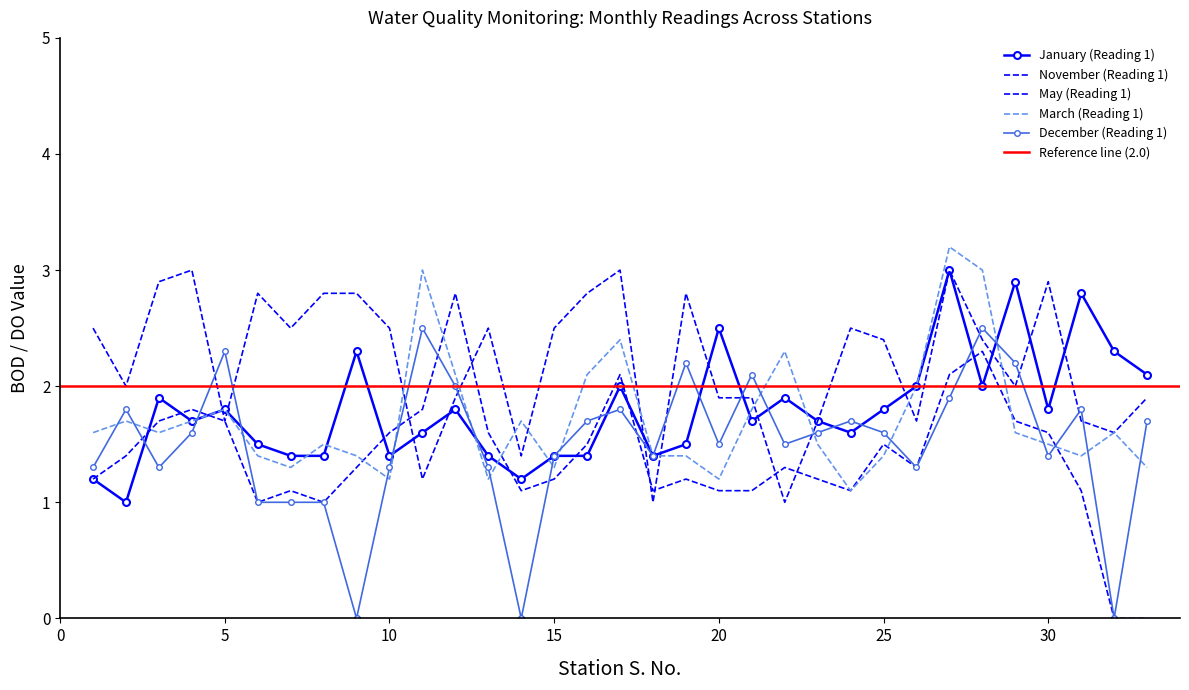

The value of December (Reading 1) at 29 is 3.7. True or false?

False